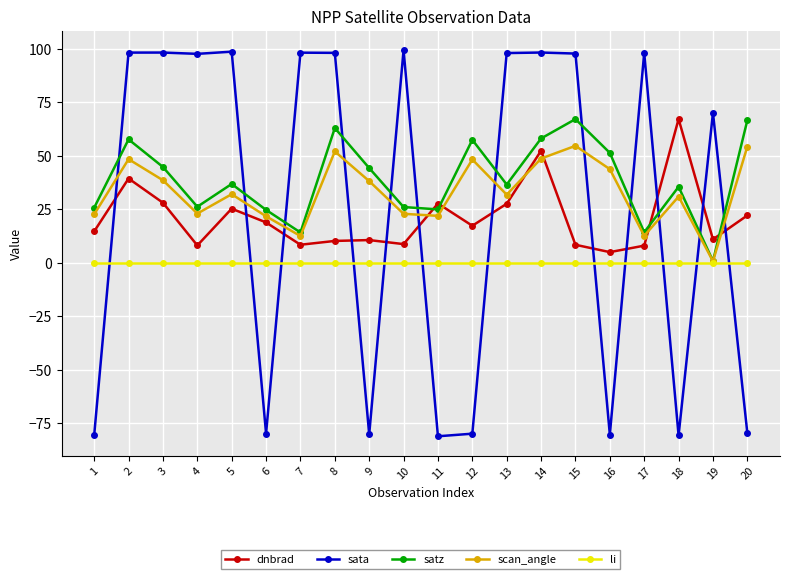

Between 10 and 16, which series saw the biggest shift?

sata